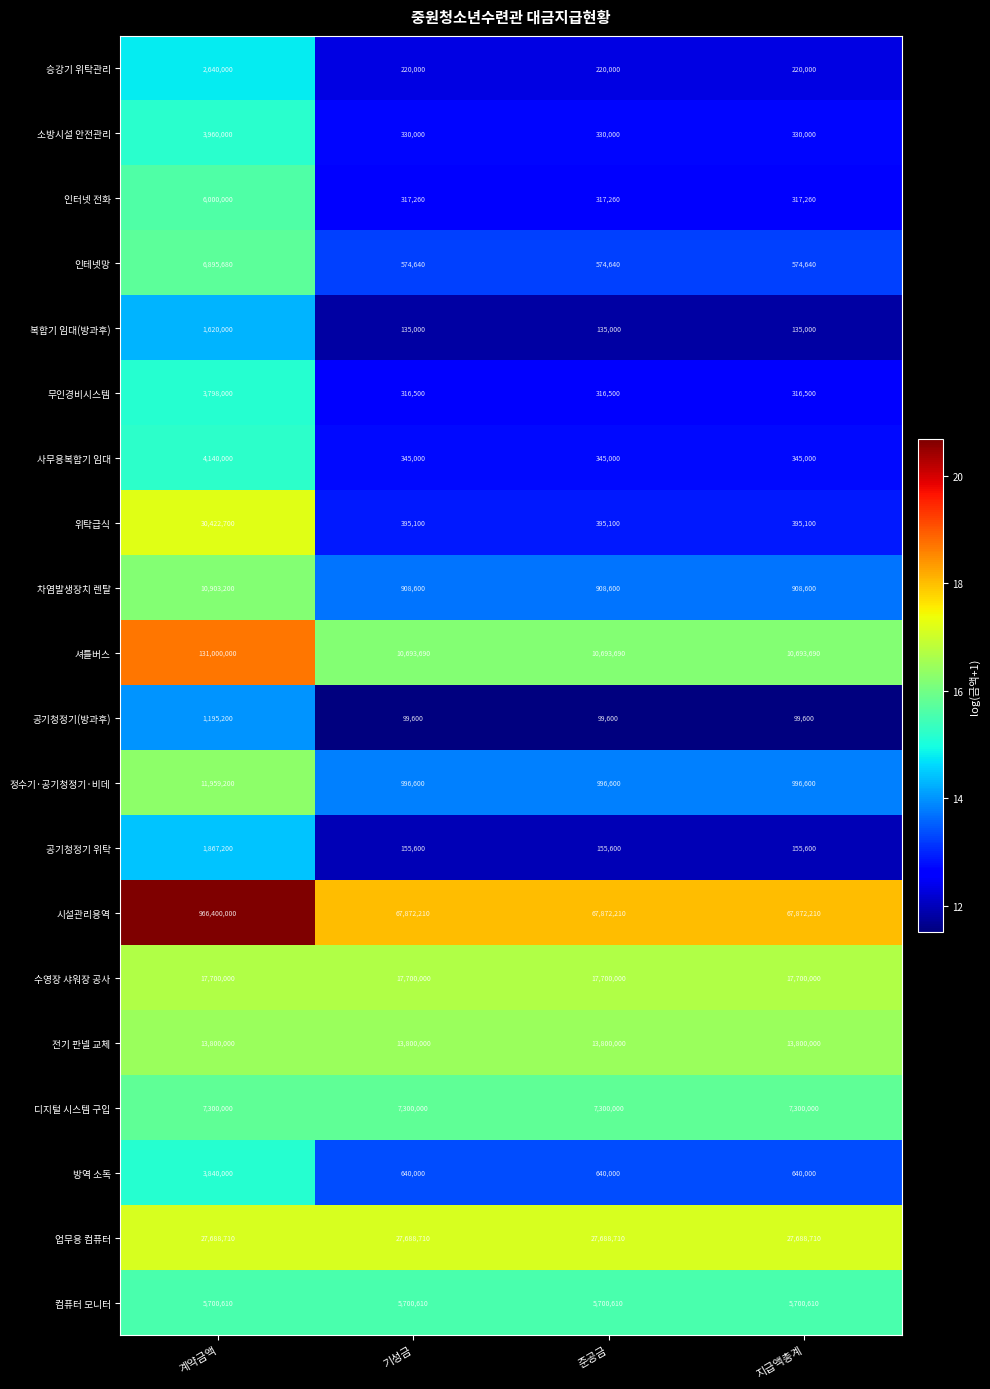

List the series in order of their peak value, lowest first.

공기청정기(방과후), 복합기 임대(방과후), 공기청정기 위탁, 승강기 위탁관리, 무인경비시스템, 방역 소독, 소방시설 안전관리, 사무용복합기 임대, 컴퓨터 모니터, 인터넷 전화, 인테넷망, 디지털 시스템 구입, 차염발생장치 렌탈, 정수기·공기청정기·비데, 전기 판넬 교체, 수영장 샤워장 공사, 업무용 컴퓨터, 위탁급식, 셔틀버스, 시설관리용역